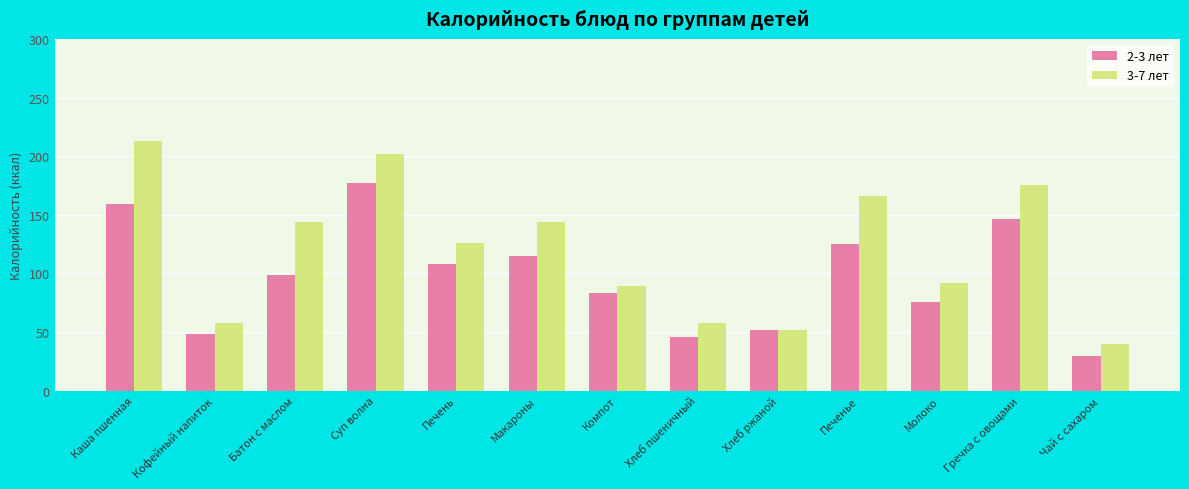

At which category is the sum across all series the highest?

Суп волна